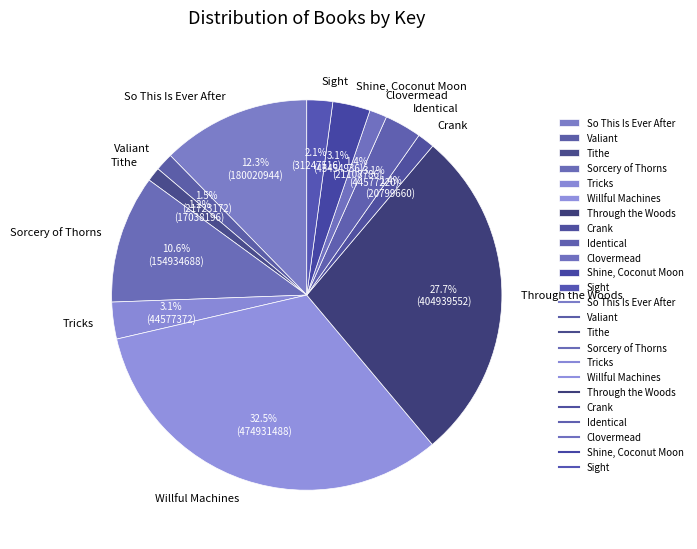

To the nearest percent, what is the difference between the largest and smallest slice percentages?

31%